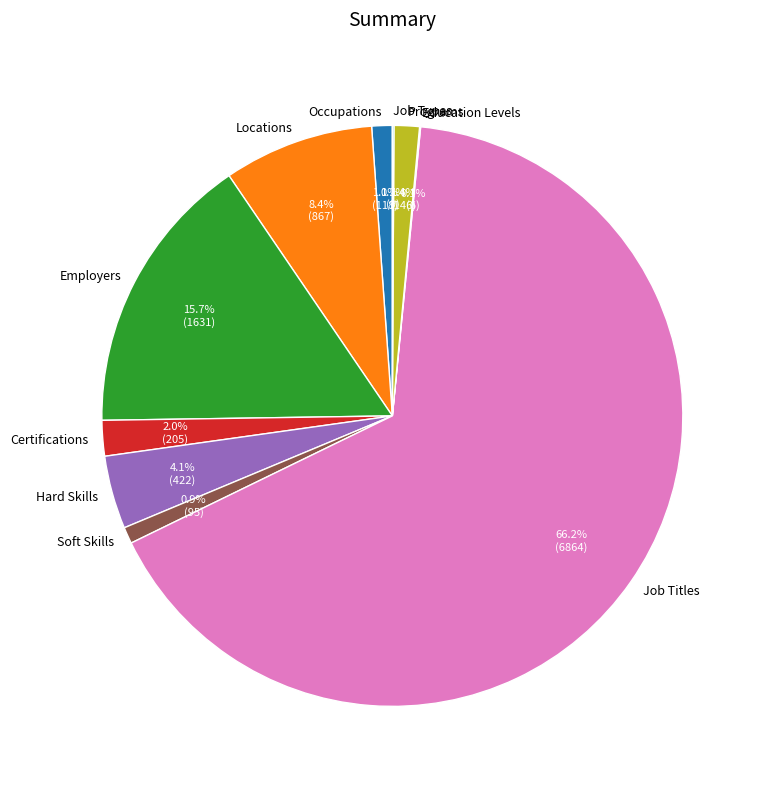

What percentage is NOT represented by Programs?

98.6%